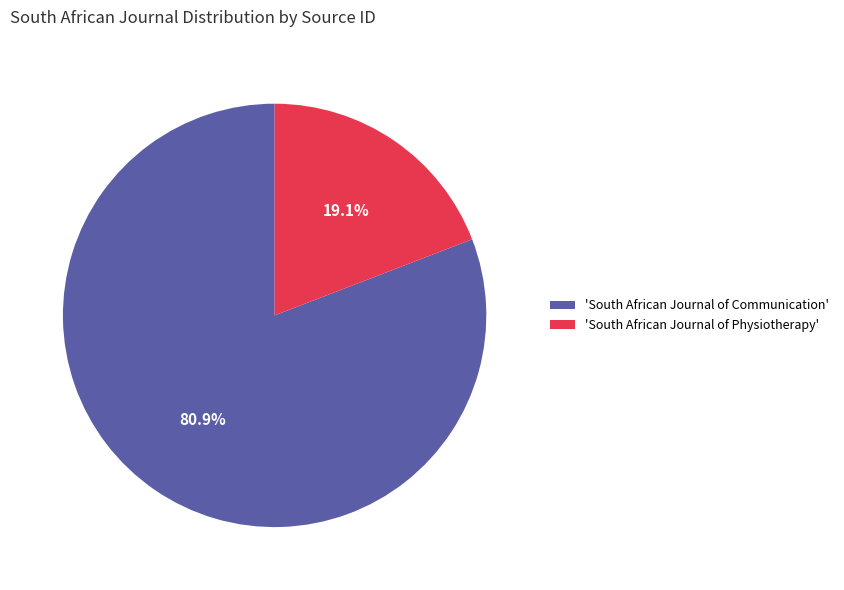

Is there any slice that represents more than half of the pie?

Yes